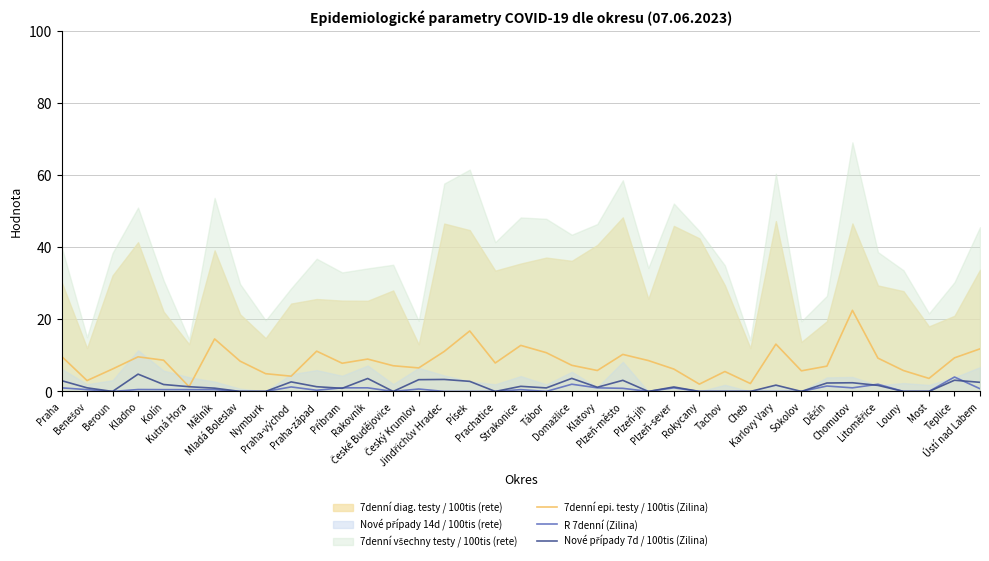

True or false: Nové případy 7d / 100tis (Zilina) has more than 1 interior local peaks.

True